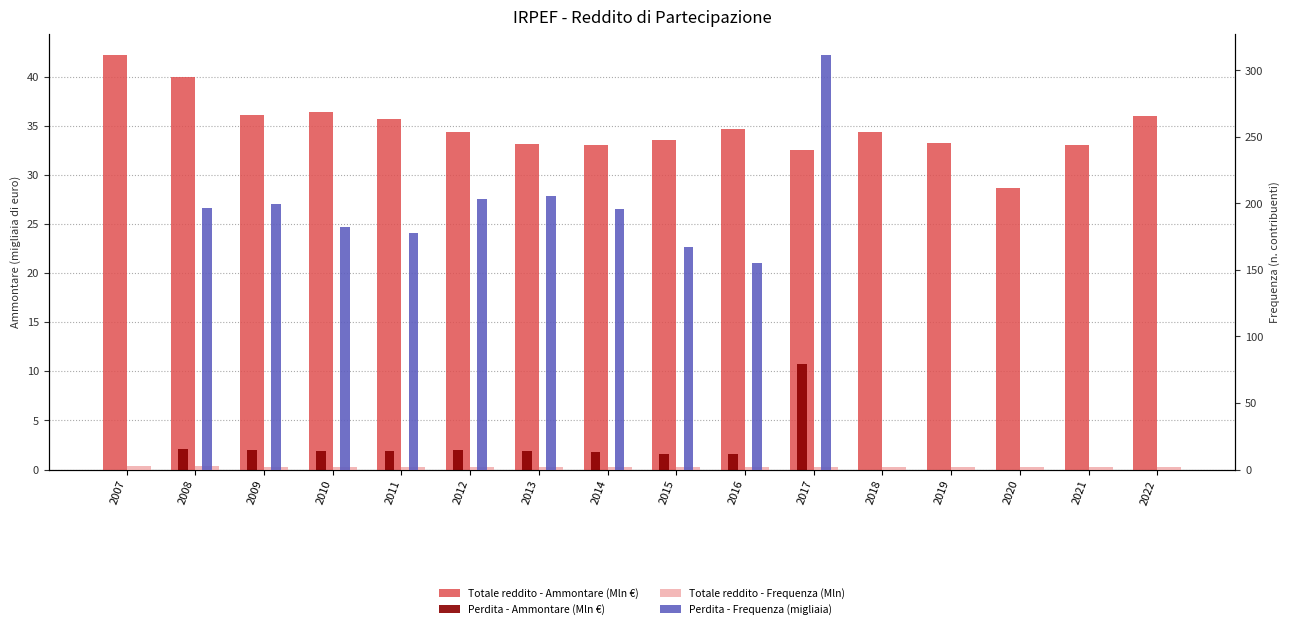

At how many categories does at least one series exceed 74?

10